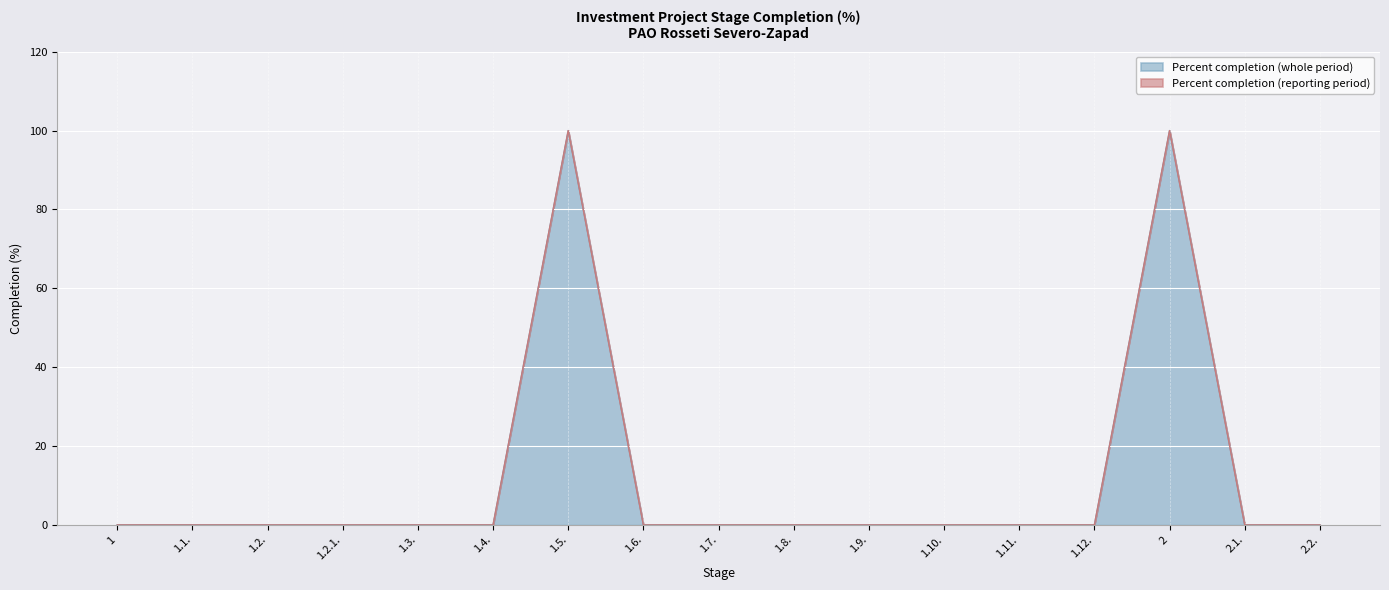

What is the average value?

12